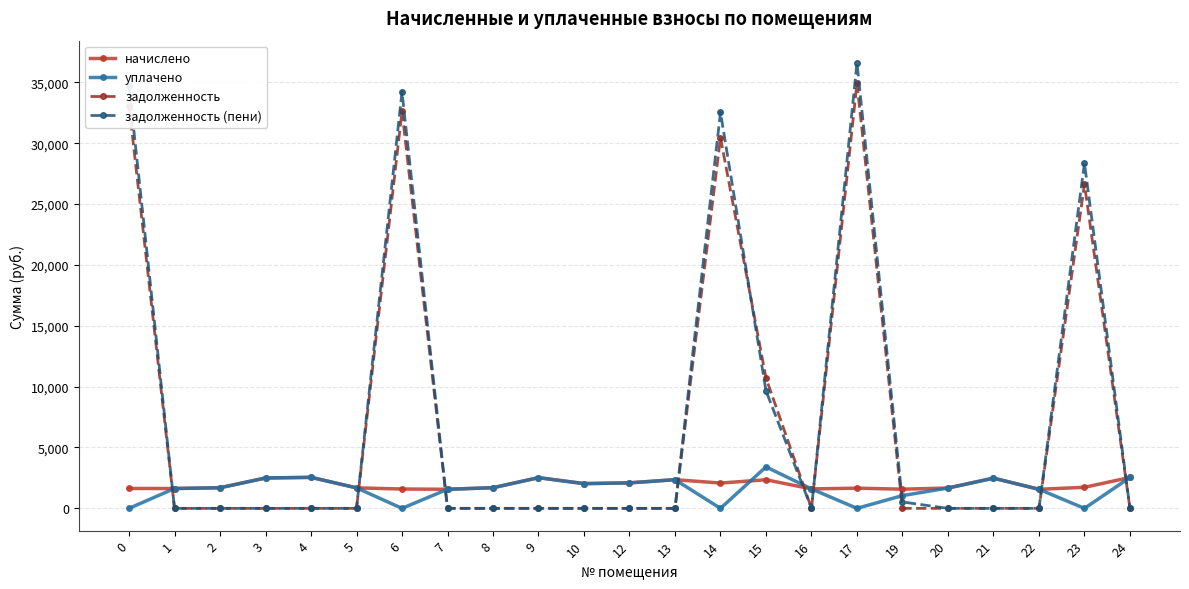

At which category is the sum across all series the highest?

17